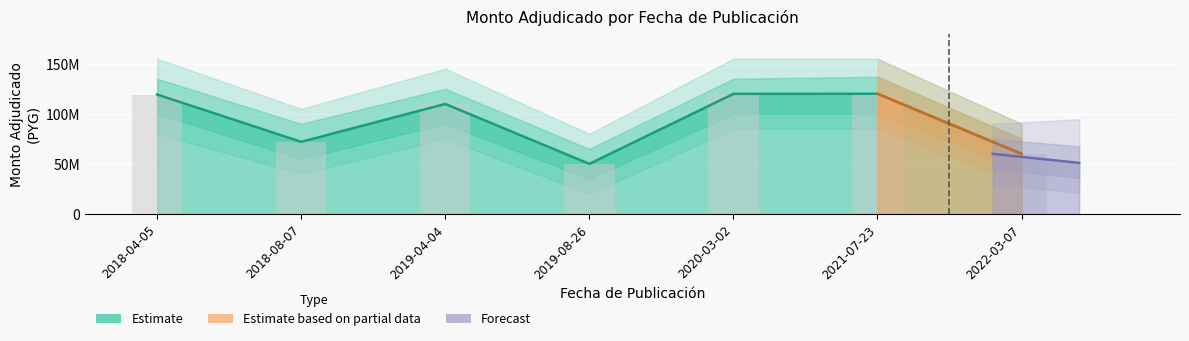

True or false: the data shows 176174405 at 2021-07-23.

False